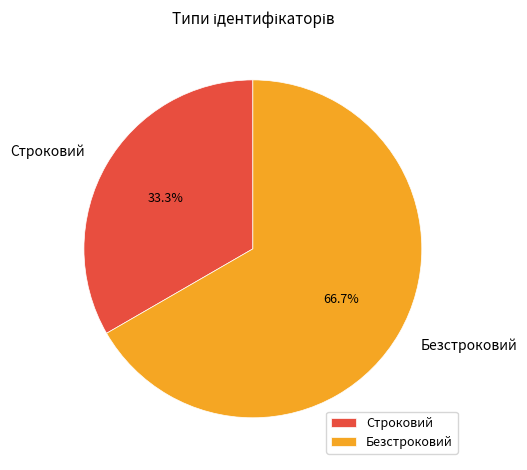

Rank the categories by value from lowest to highest.

Строковий, Безстроковий